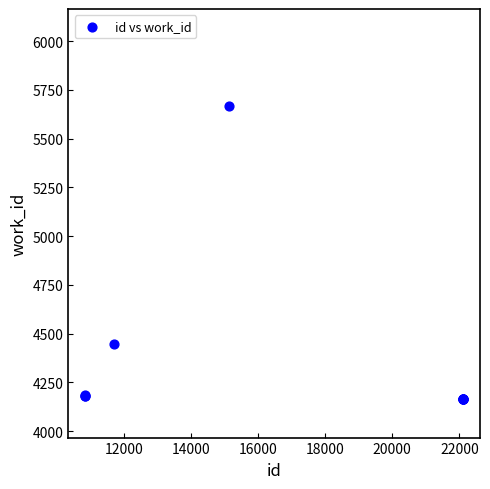

What Y value in the scatter plot is closest to 4916?

4446